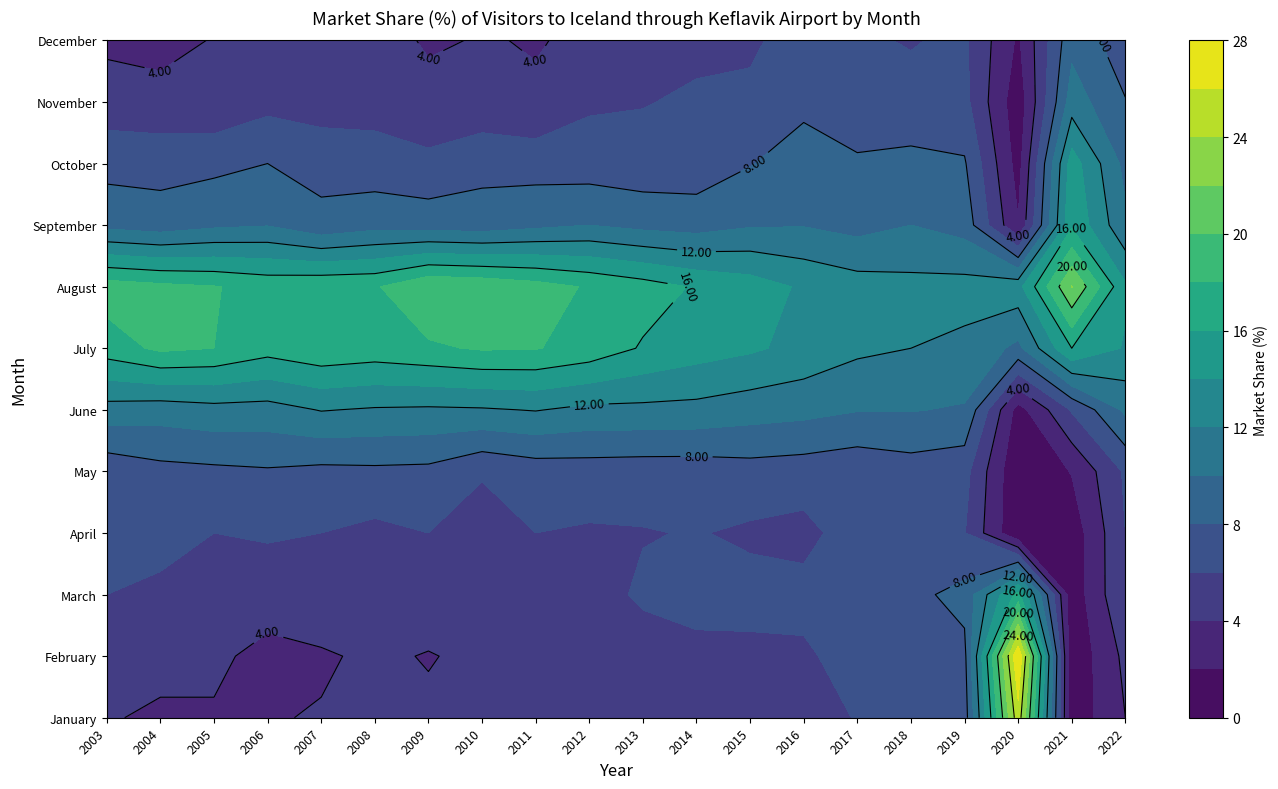

Reading left to right, transcribe all the data shown in this chart.

January: 4.1	3.8	3.9	3.9	4.1	4.3	4.3	4.1	4.1	4.0	4.3	4.8	5.0	4.4	6.2	6.4	7.0	25.3	0.6	4.0
February: 4.2	4.4	4.2	3.7	3.8	4.3	3.9	4.4	4.2	4.3	5.1	5.4	5.6	5.7	6.8	6.9	7.5	27.8	0.4	4.5
March: 6.0	5.4	5.2	4.5	5.2	5.4	5.1	5.7	4.9	5.2	6.3	6.8	6.6	6.6	7.6	7.5	8.6	16.7	0.7	6.0
April: 6.6	7.0	6.0	6.3	6.0	5.5	6.0	5.0	6.0	5.8	5.9	6.1	5.7	5.4	7.0	6.4	6.1	0.2	0.8	6.0
May: 6.6	7.4	7.6	7.8	7.5	7.6	7.5	6.2	6.9	7.0	6.9	6.9	7.2	7.0	6.6	7.1	6.7	0.2	2.1	6.3
June: 11.2	10.9	11.3	11.2	12.1	11.8	11.7	11.8	12.1	11.5	11.5	11.4	10.9	10.6	10.1	10.1	9.8	1.2	6.2	10.4
July: 17.0	18.4	18.0	16.8	17.6	17.2	17.7	18.2	18.1	17.3	15.8	14.9	14.3	13.4	12.4	12.0	11.6	9.5	16.0	13.8
August: 19.0	18.5	18.1	17.4	17.7	17.8	19.8	19.5	18.8	17.8	16.9	15.8	15.0	13.7	12.9	12.6	12.7	13.3	22.1	14.3
September: 9.4	8.9	9.6	9.9	8.5	9.3	9.1	8.9	9.5	10.0	9.4	9.1	9.8	9.9	9.3	10.0	9.2	2.1	15.7	10.4
October: 7.3	7.3	7.5	8.0	7.4	6.9	6.5	7.4	7.2	7.0	6.8	6.9	7.9	9.0	8.3	8.6	8.2	1.2	15.0	9.4
November: 4.9	4.6	4.4	5.4	5.0	5.2	4.5	4.6	4.2	5.7	5.9	6.3	6.5	7.5	6.6	6.5	6.6	0.7	11.0	8.1
December: 3.6	3.4	4.1	5.0	5.0	4.7	3.8	4.1	3.9	4.3	5.3	5.5	5.6	7.1	6.2	5.9	6.3	1.7	9.4	6.8